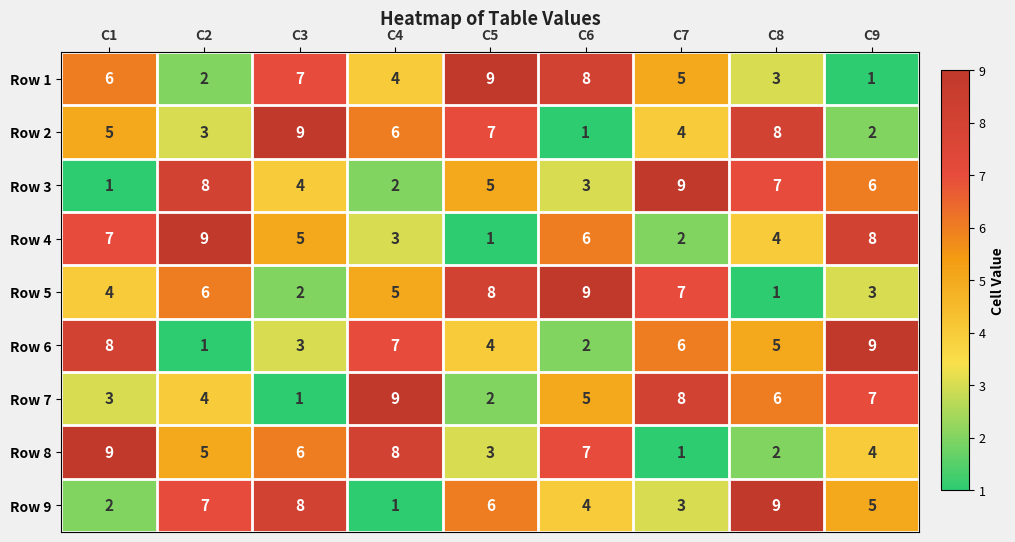

Between C2 and C5, which series saw the biggest shift?

Row 4